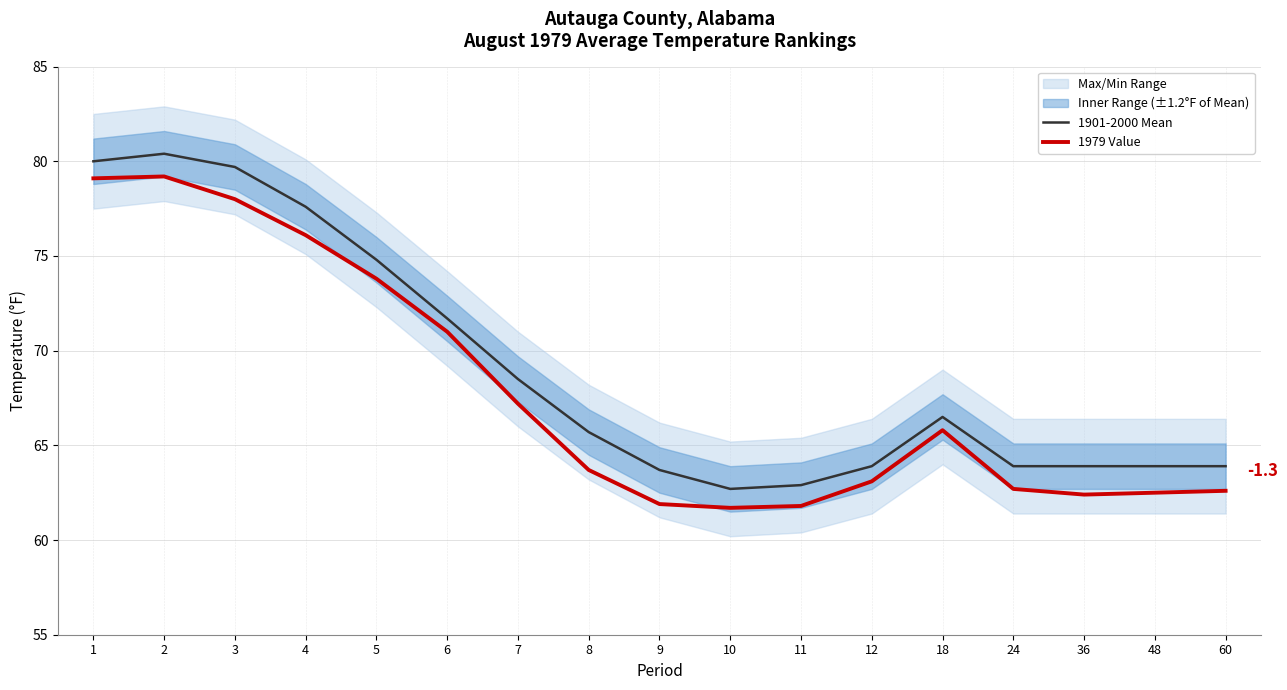

Does the chart display data point markers on the line(s)?

No